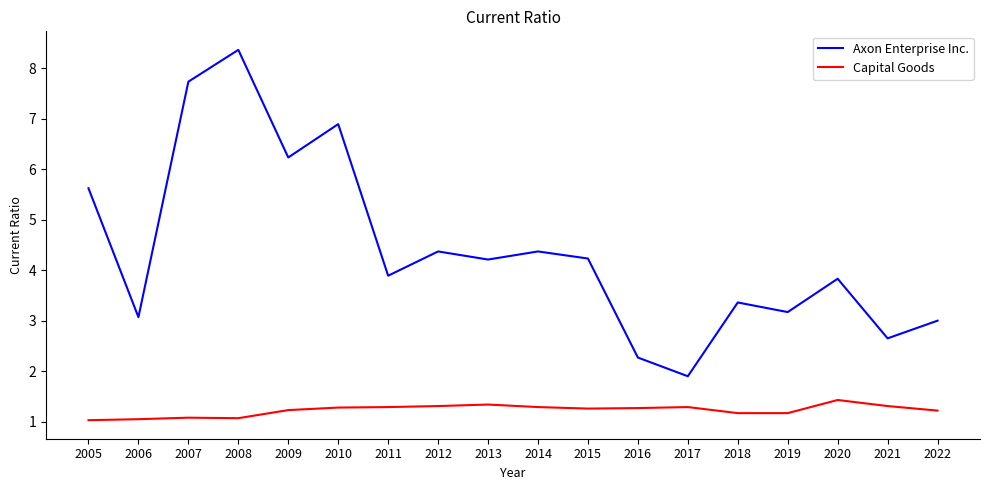

Which series has the largest range (max minus min)?

Axon Enterprise Inc.